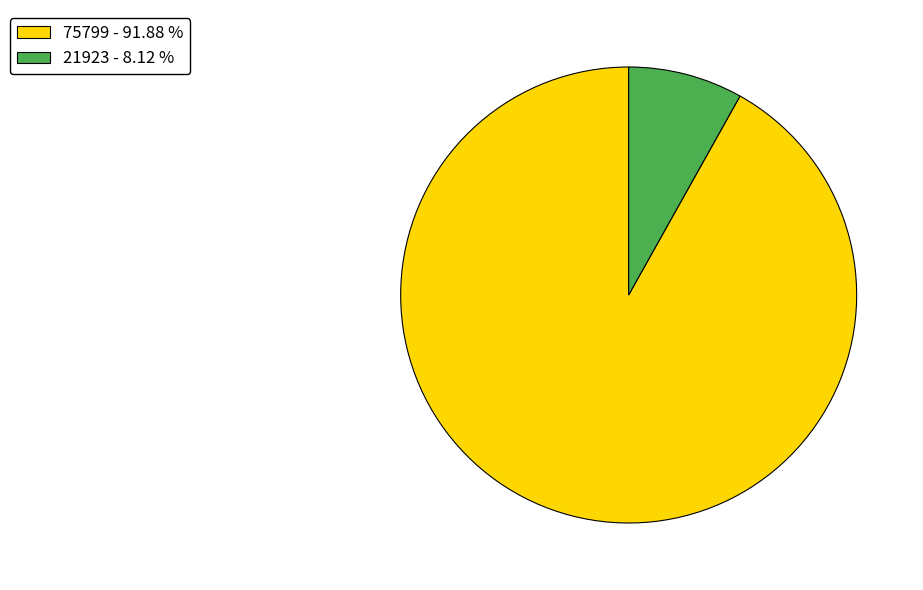

Is the sum of 21923 - 8.12 % and 75799 - 91.88 % greater than half?

Yes